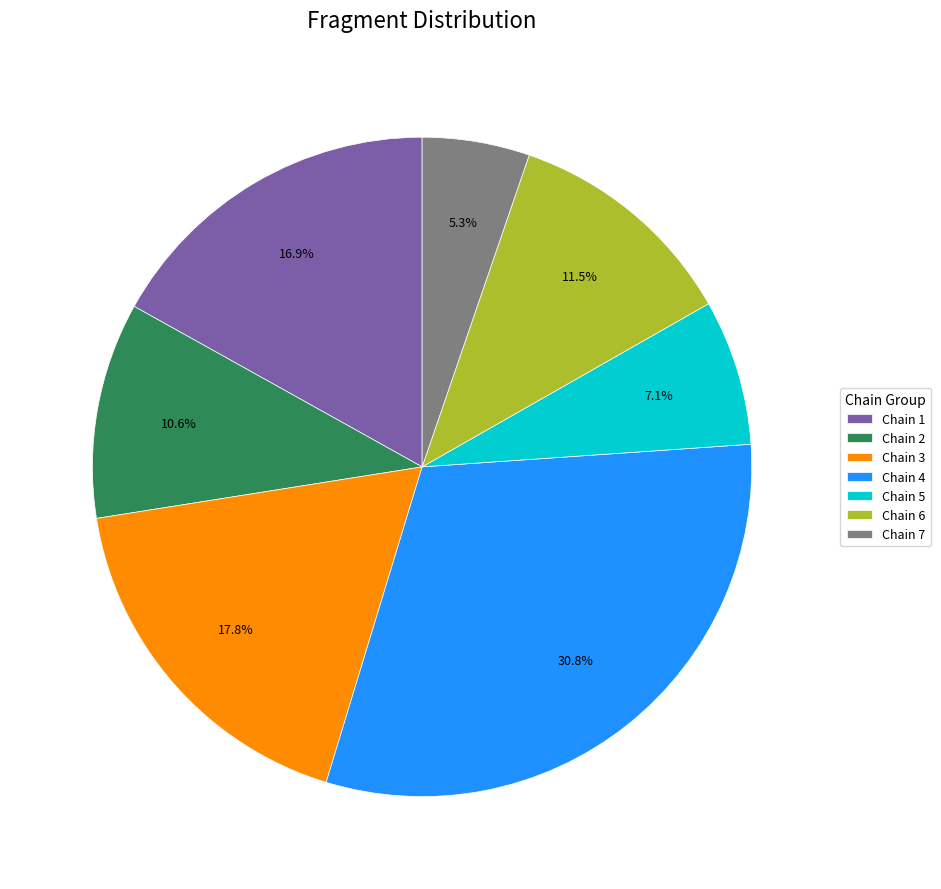

How many slices are in this pie chart?

7